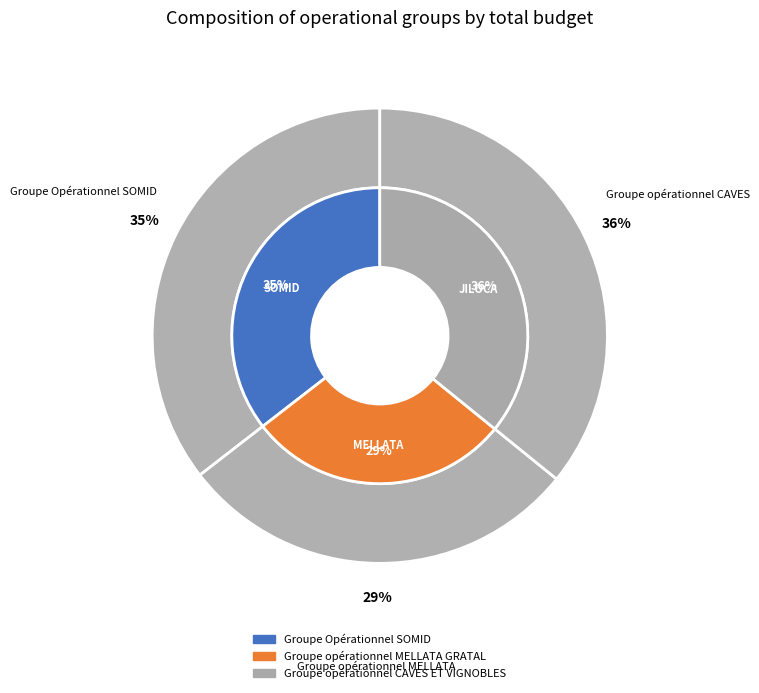

What portion of the pie excludes Groupe Opérationnel SOMID?

64.5%